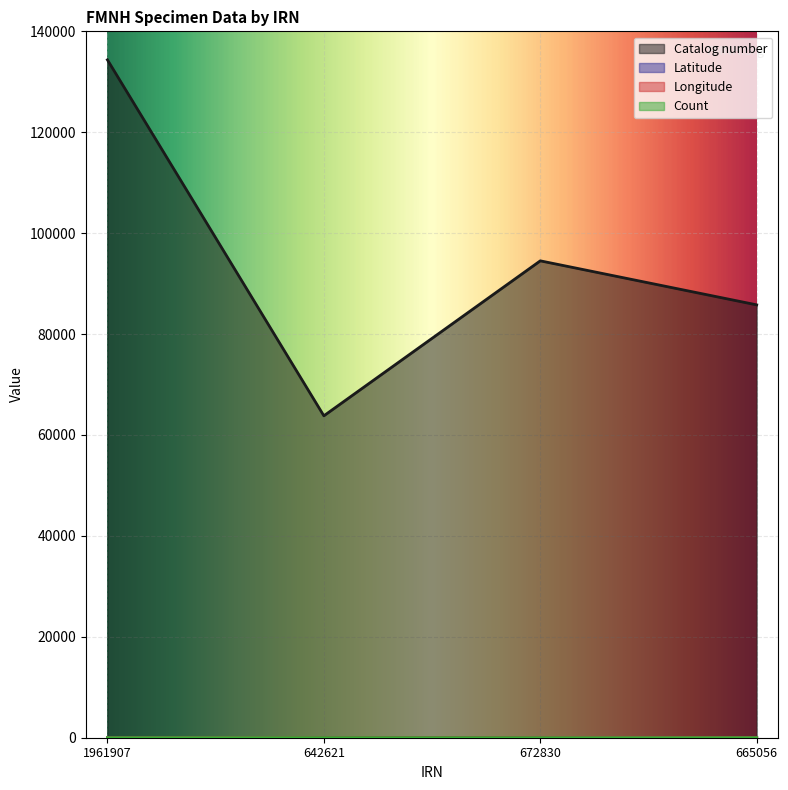

What is the sum of the Longitude values at 665056 and 672830?

47.8